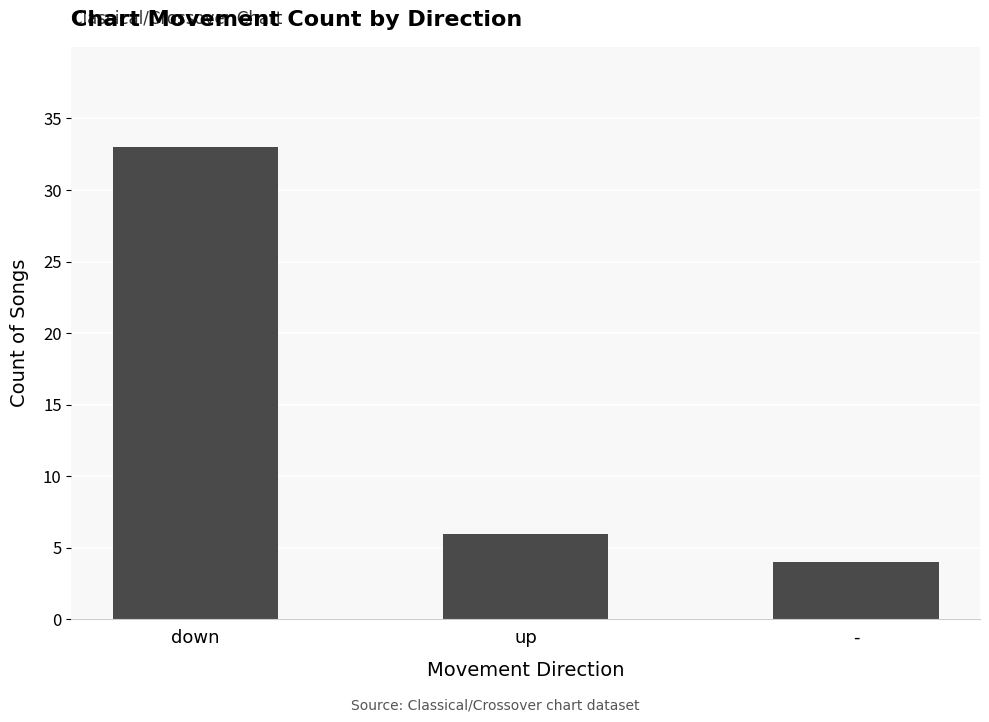

Are the bars grouped side by side (vs. stacked)?

No